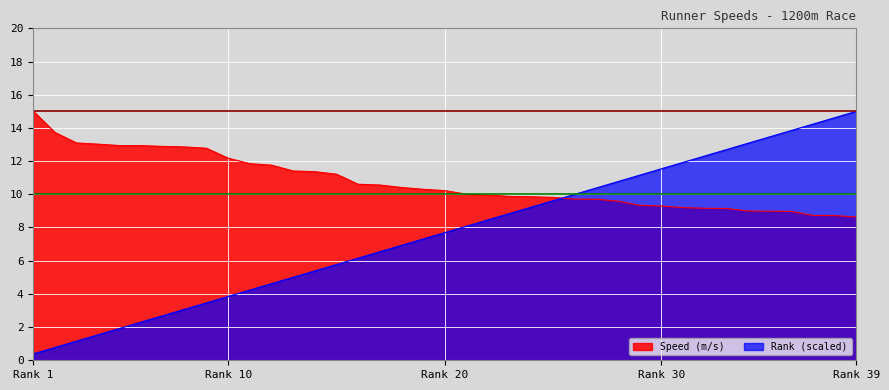

What is the greatest value displayed?

15.0